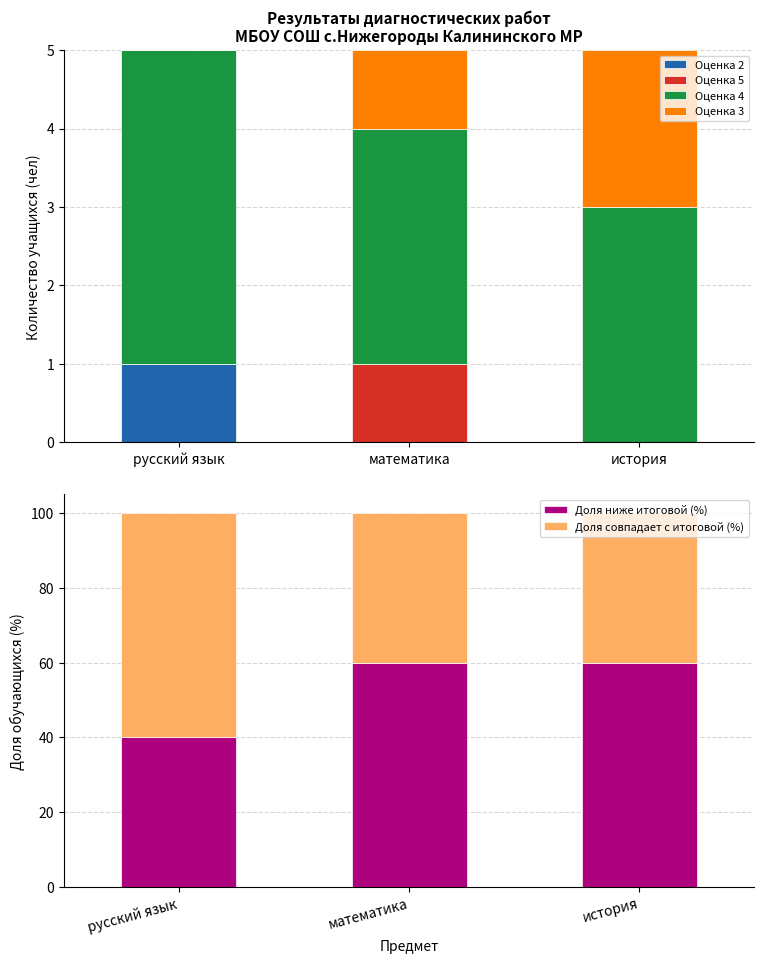

True or false: Доля ниже итоговой (%) has a value of 60 at математика.

True